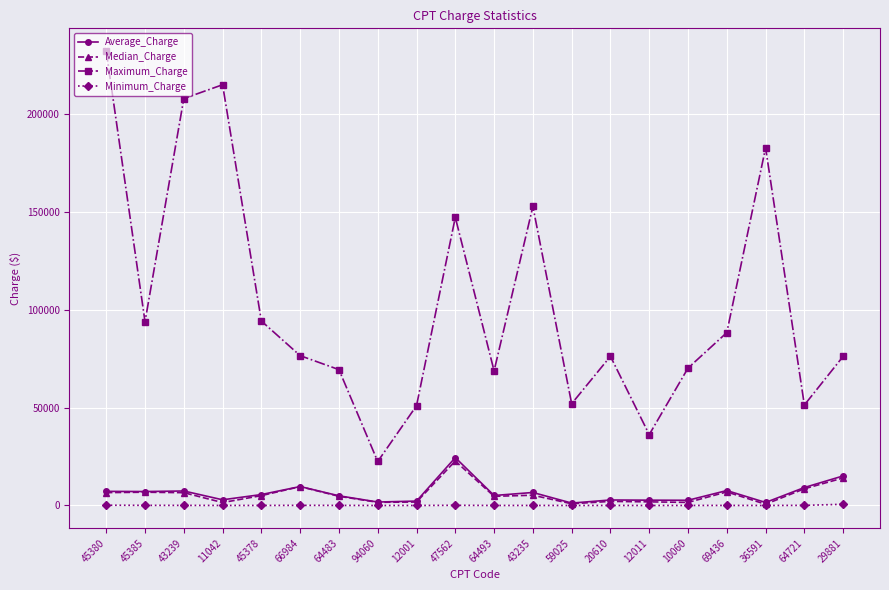

What is the value of the Maximum_Charge point at the 12th from the left?

152592.0